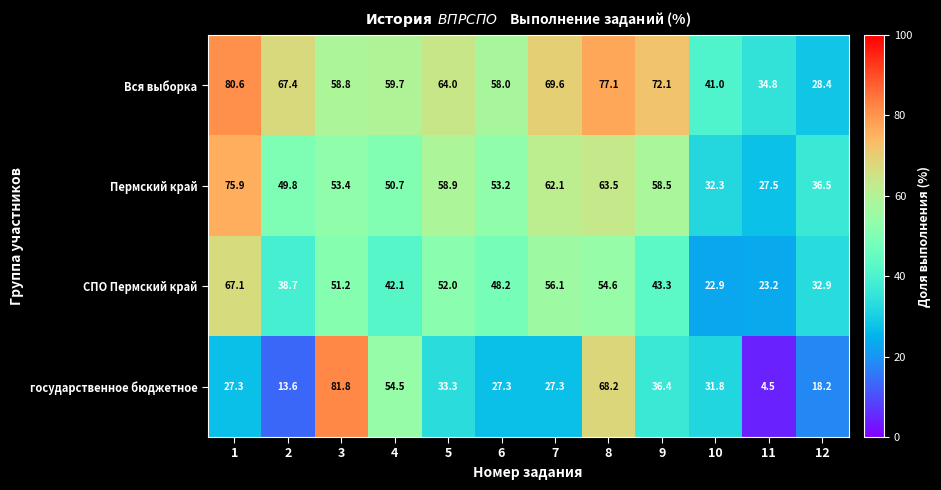

Which series has the largest range (max minus min)?

государственное бюджетное